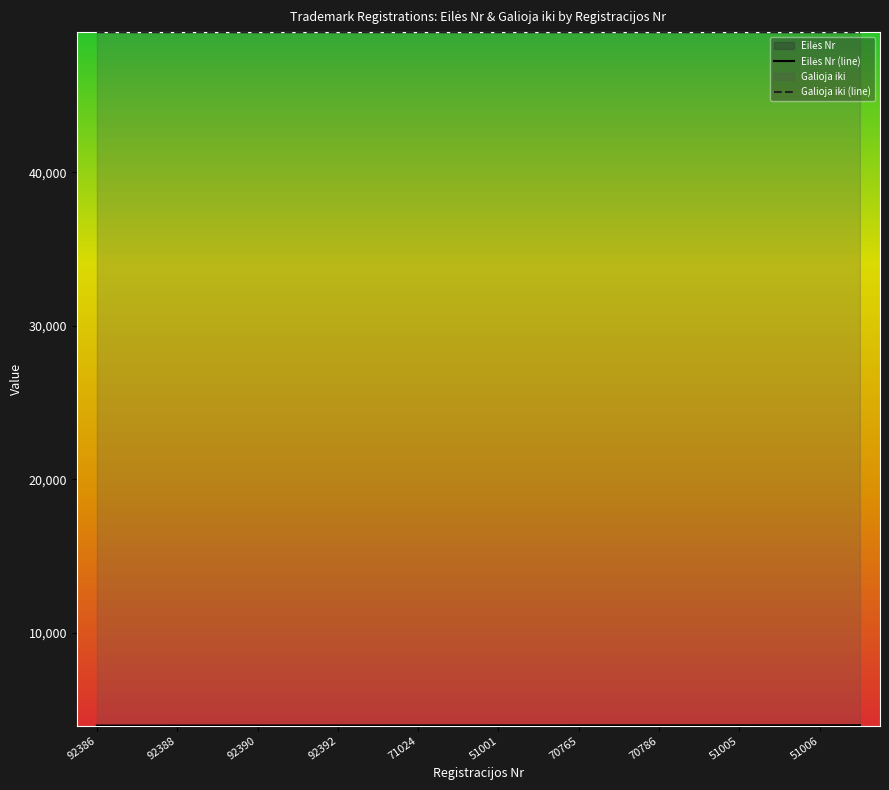

What is the difference between the maximum and minimum values in the Eilės Nr series?

19